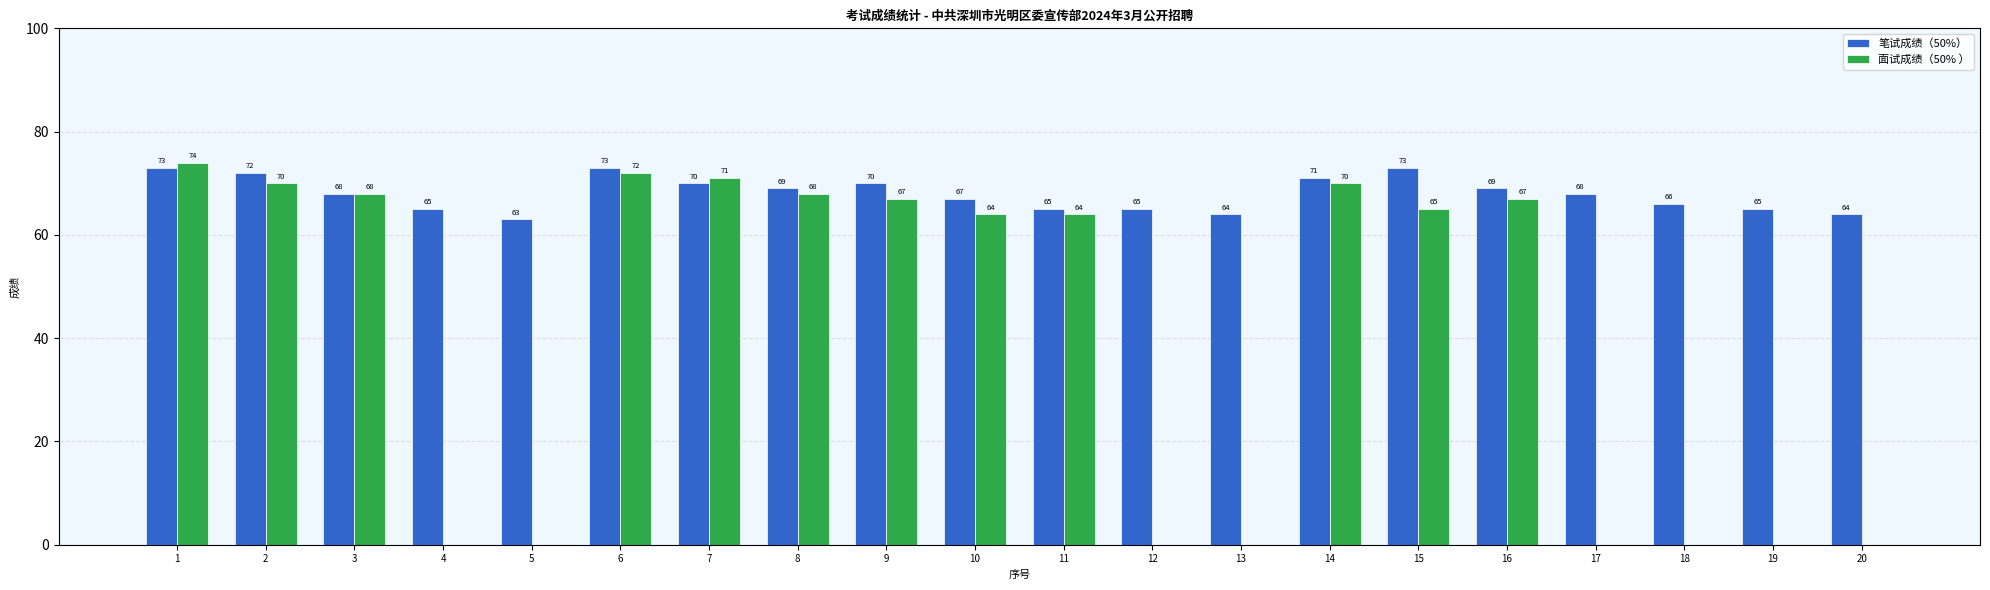

Between 7 and 18, which series saw the biggest shift?

面试成绩（50% ）